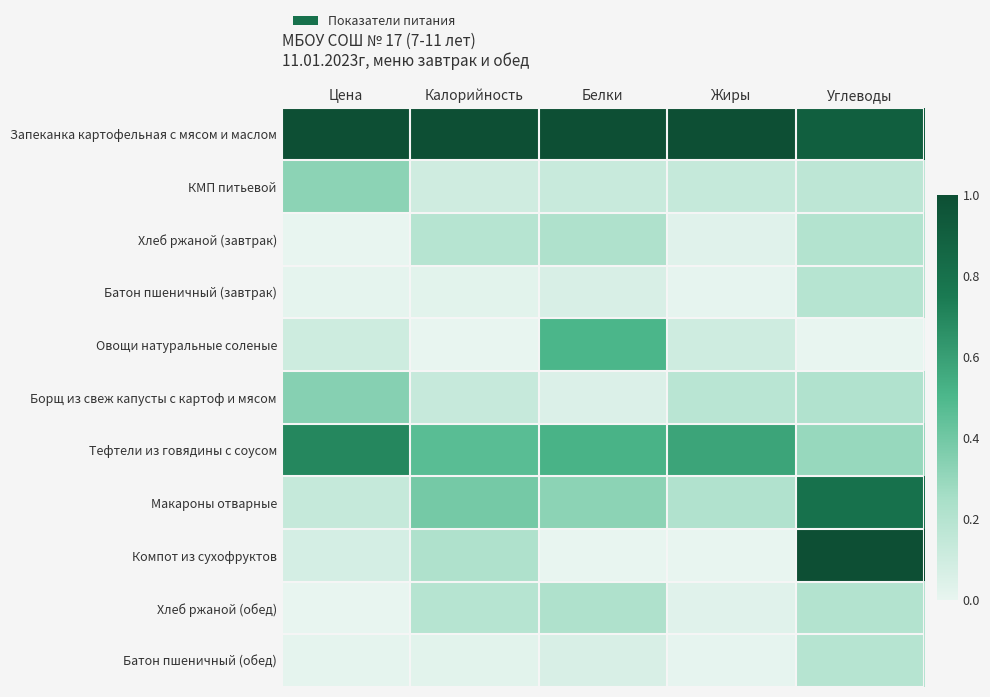

What is the total value across all series at Углеводы?

4.2